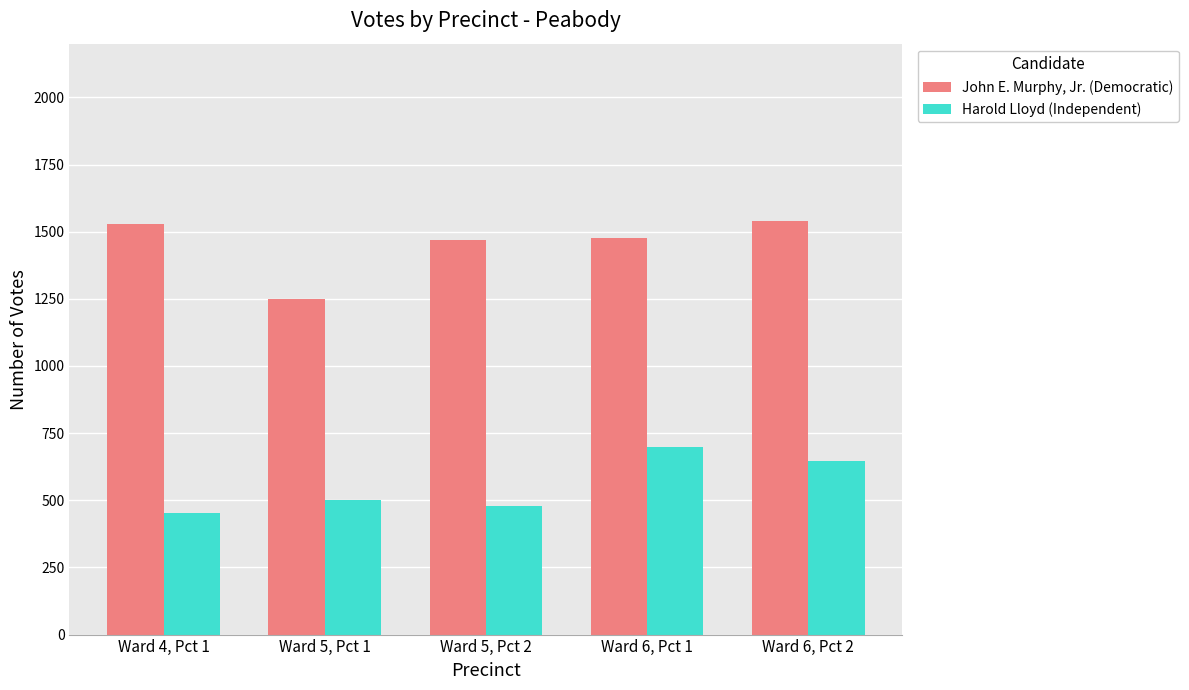

Which series has the largest total across all categories?

John E. Murphy, Jr. (Democratic)